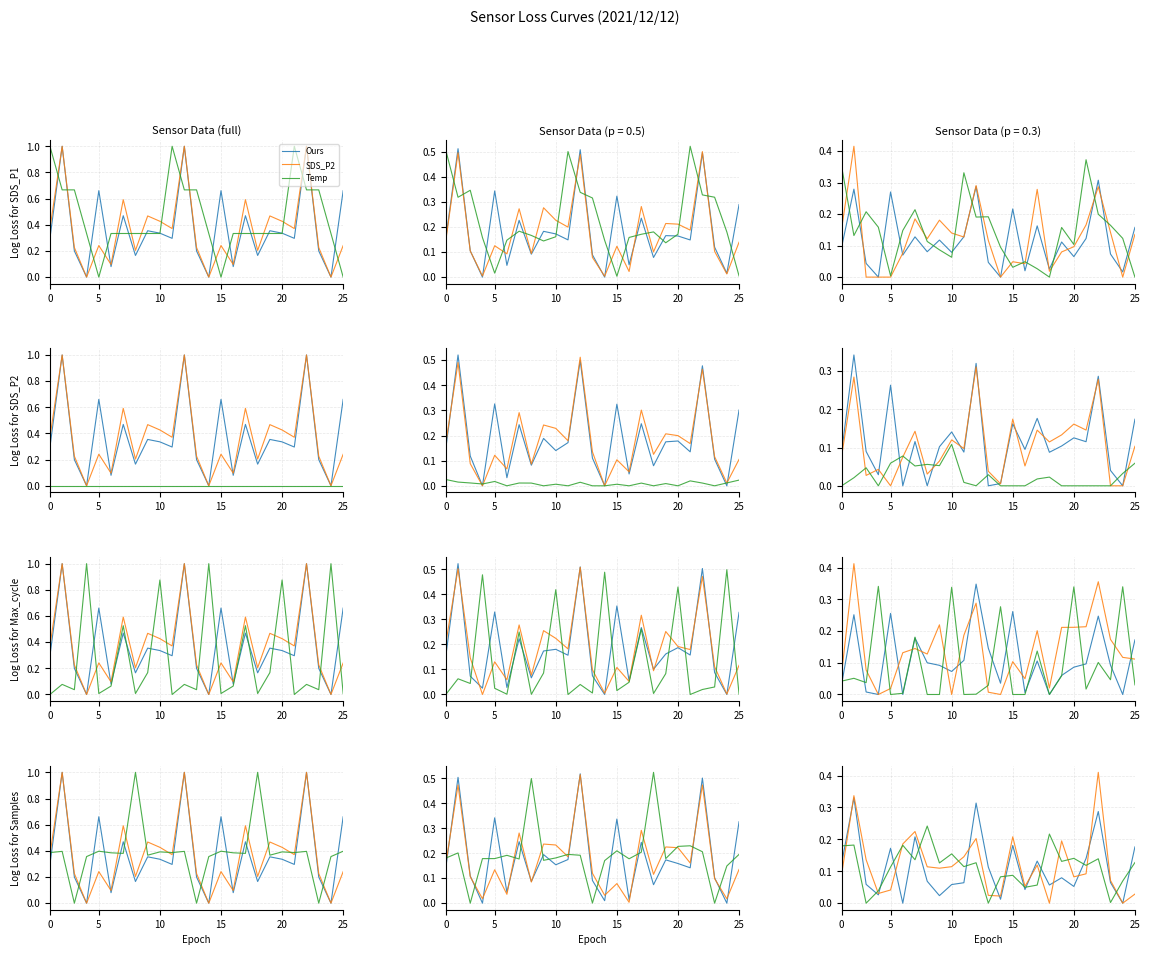

What is the sum of all Max_cycle values?

2.4